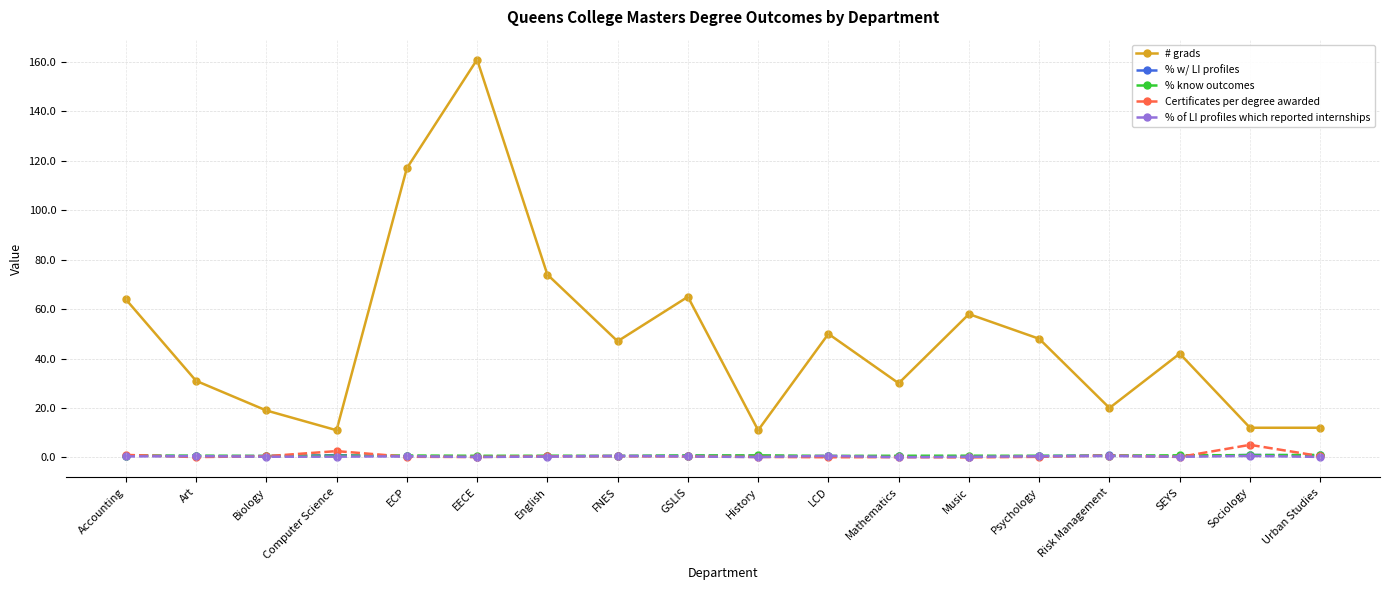

What is the difference between the second highest and second lowest values in the % know outcomes series?

0.3